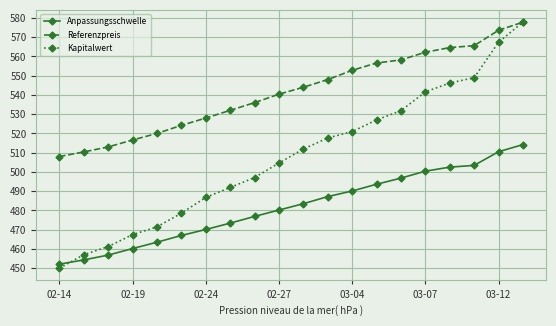

Count the number of data series in this chart.

3